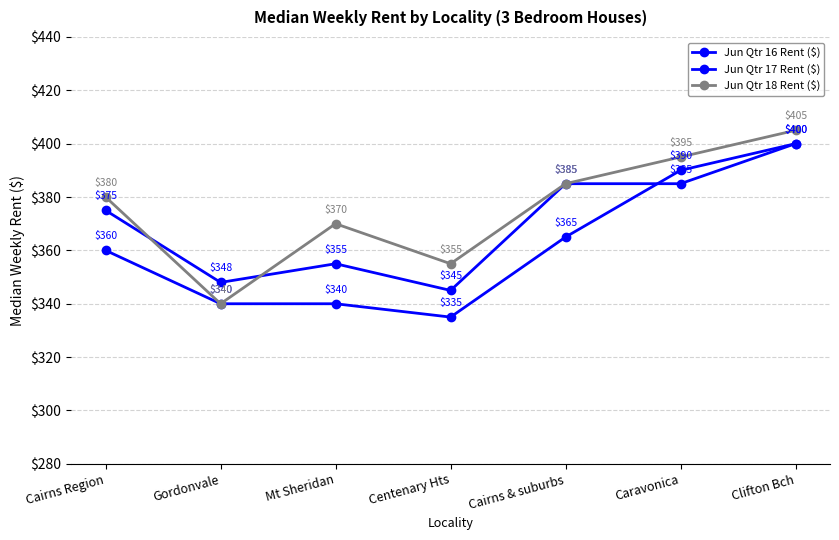

What is the label of the 1st point from the right?

Clifton Bch